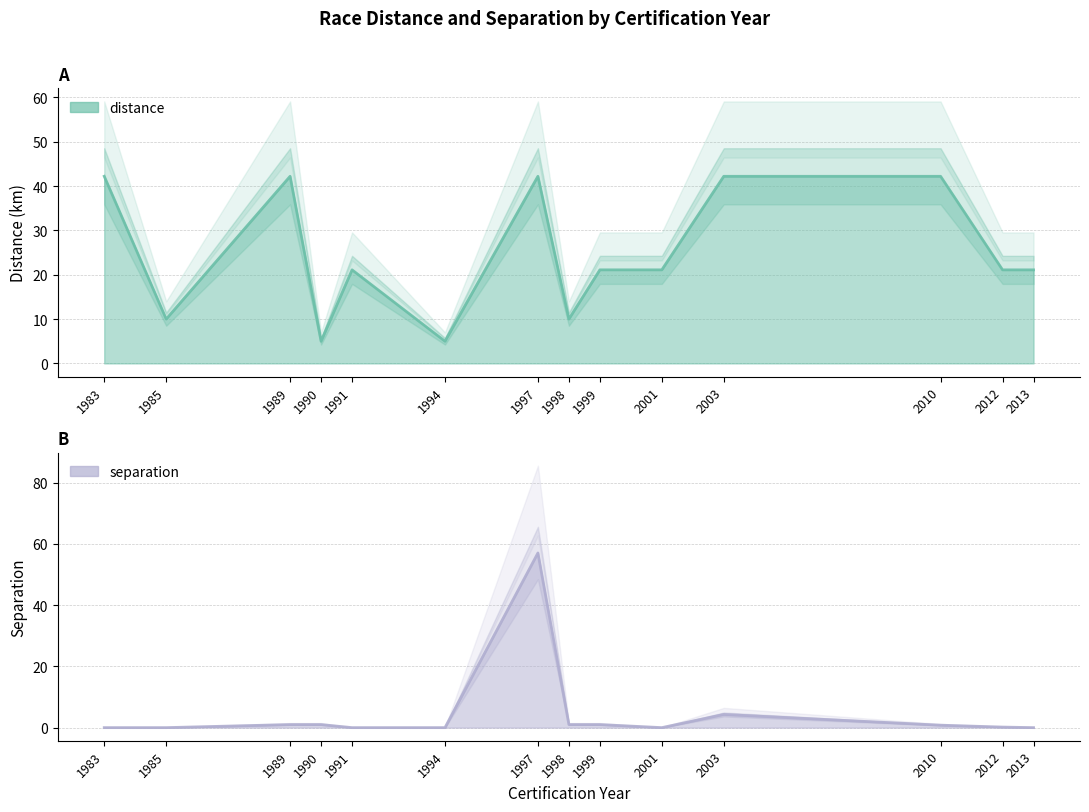

What is the difference between the maximum and minimum values in the separation series?

57.0